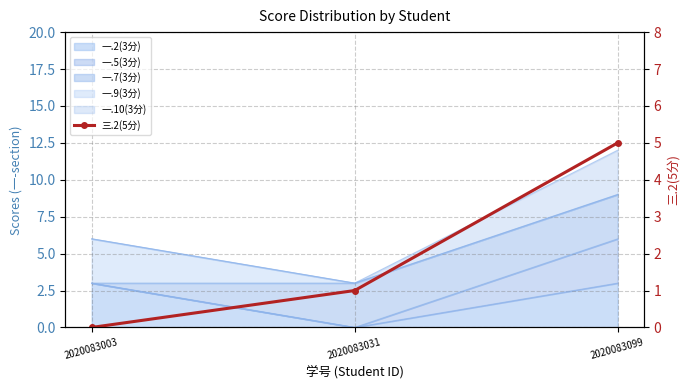

What is the change in value from 2020083031 to 2020083099?

+4